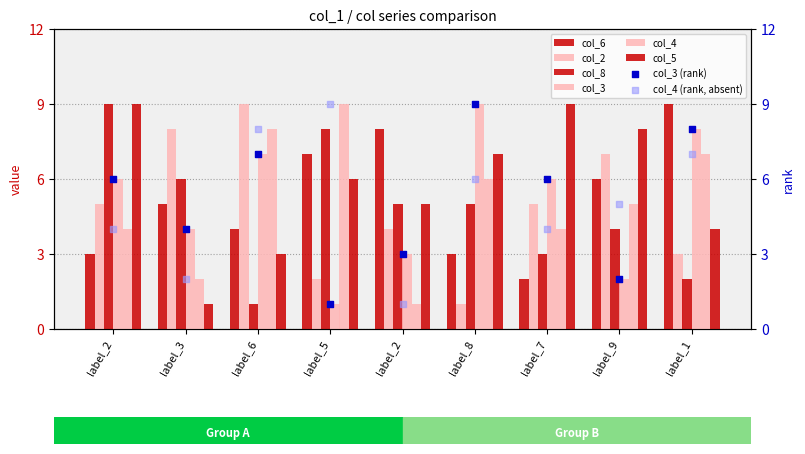

What are all the series names shown in the legend?

col_6, col_2, col_8, col_3, col_4, col_5